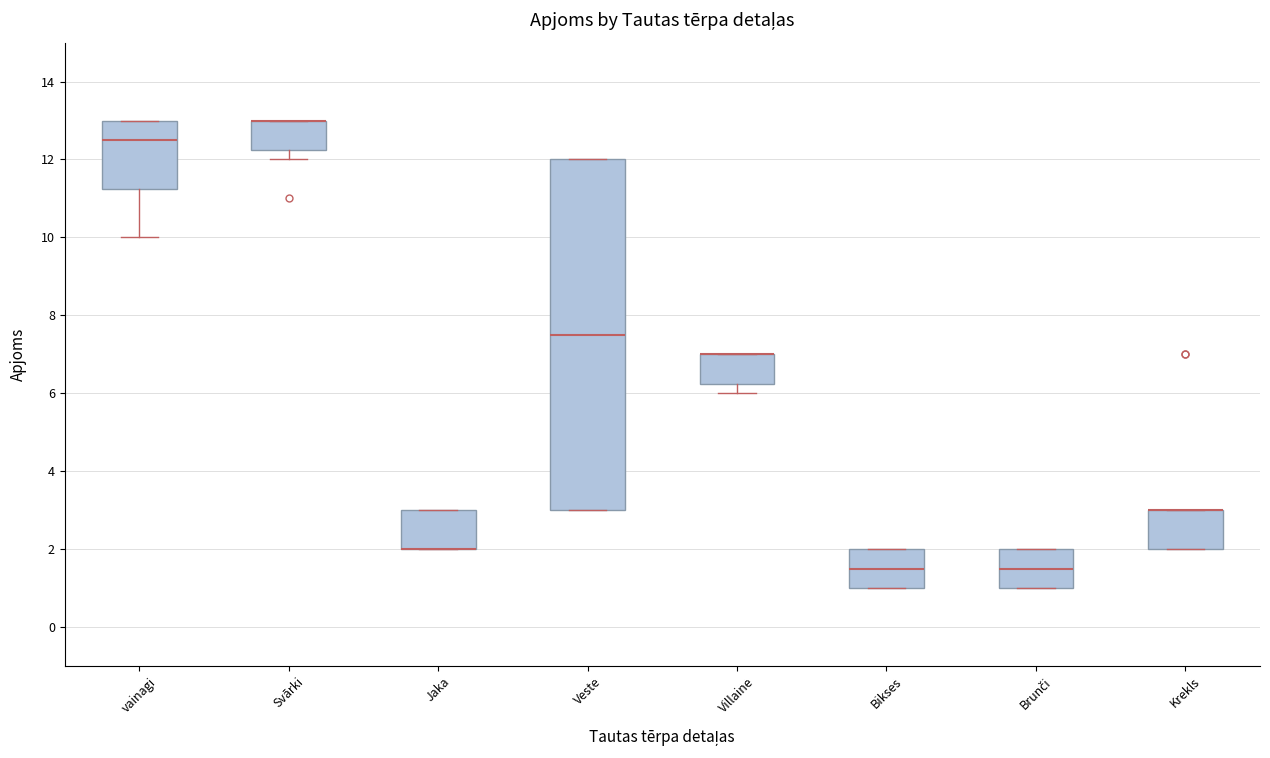

Which box is the tallest, from its lower edge to its upper edge?

Veste